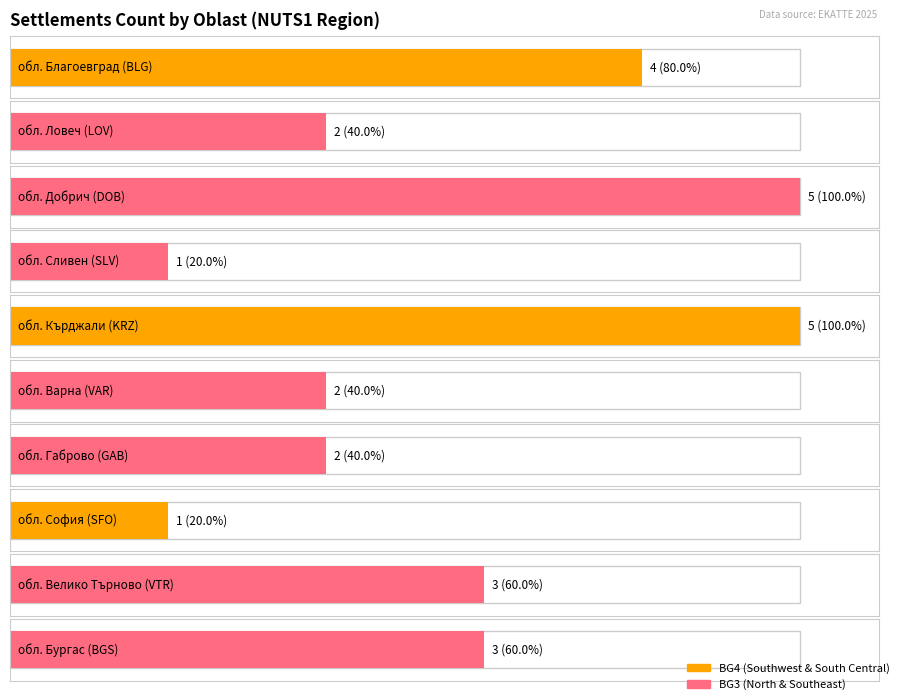

List the series in order of their peak value, highest first.

BG4, BG3